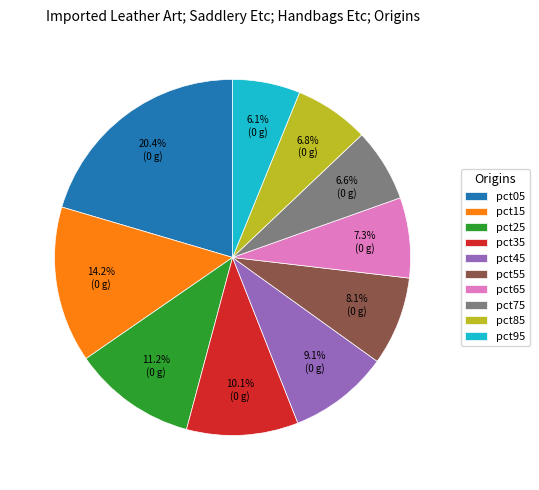

To the nearest percent, what is the difference between the pct25 and pct75 slice percentages?

5%